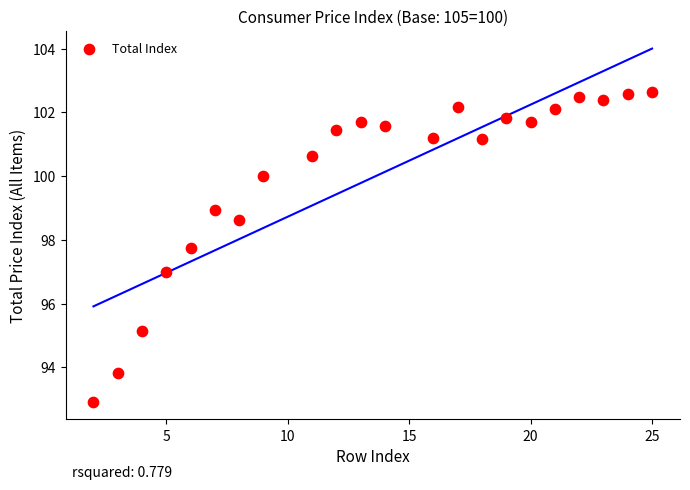

What is the range of Y values (max minus min)?

9.7